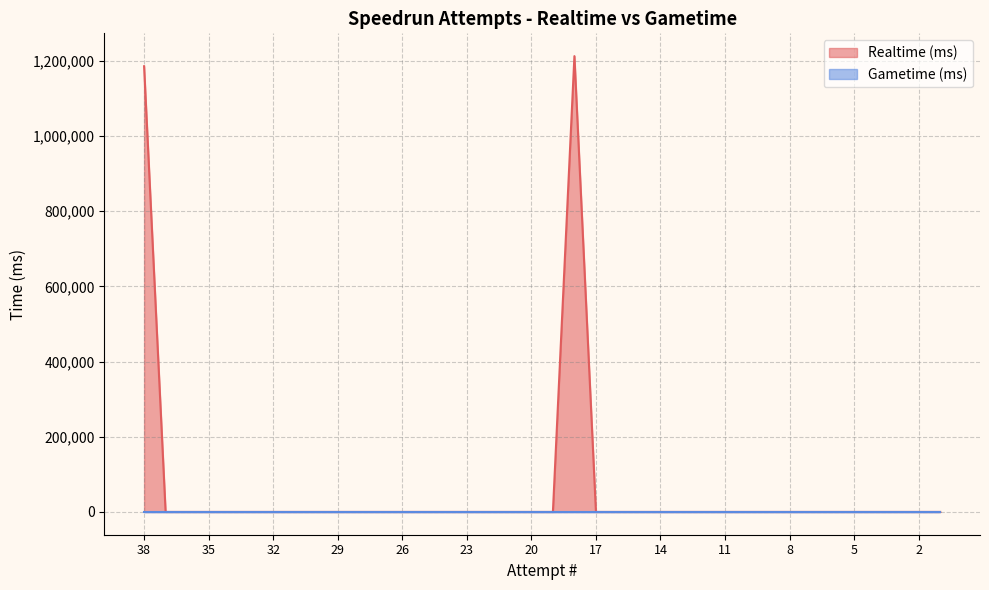

Reading left to right, list all the values displayed in this chart.

38=1185952	37=0	36=0	35=0	34=0	33=0	32=0	31=0	30=0	29=0	28=0	27=0	26=0	25=0	24=0	23=0	22=0	21=0	20=0	19=0	18=1212864	17=0	16=0	15=0	14=0	13=0	12=0	11=0	10=0	9=0	8=0	7=0	6=0	5=0	4=0	3=0	2=0	1=0